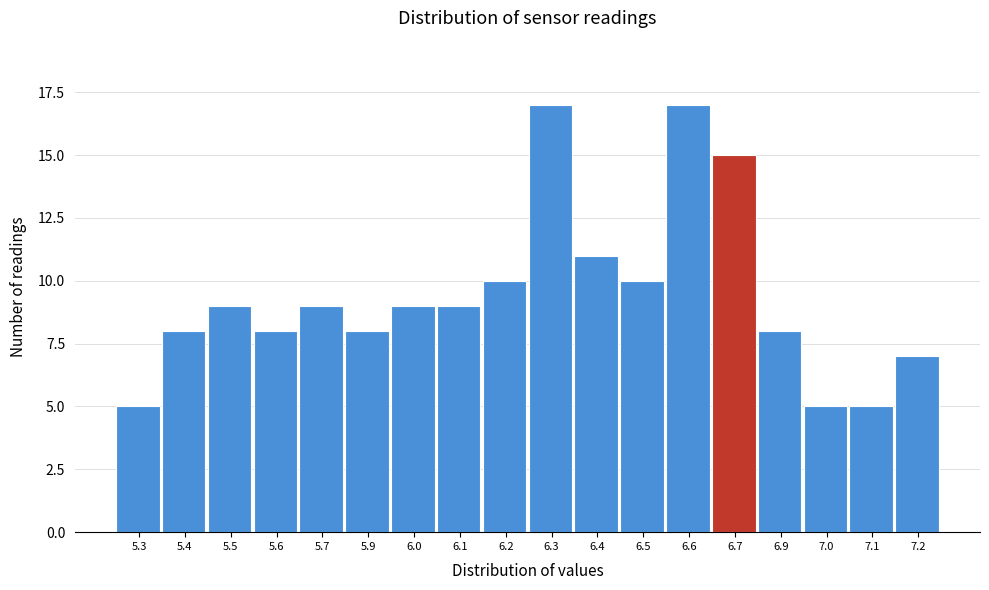

Reading left to right, list all the values displayed in this chart.

5	8	9	8	9	8	9	9	10	17	11	10	17	15	8	5	5	7